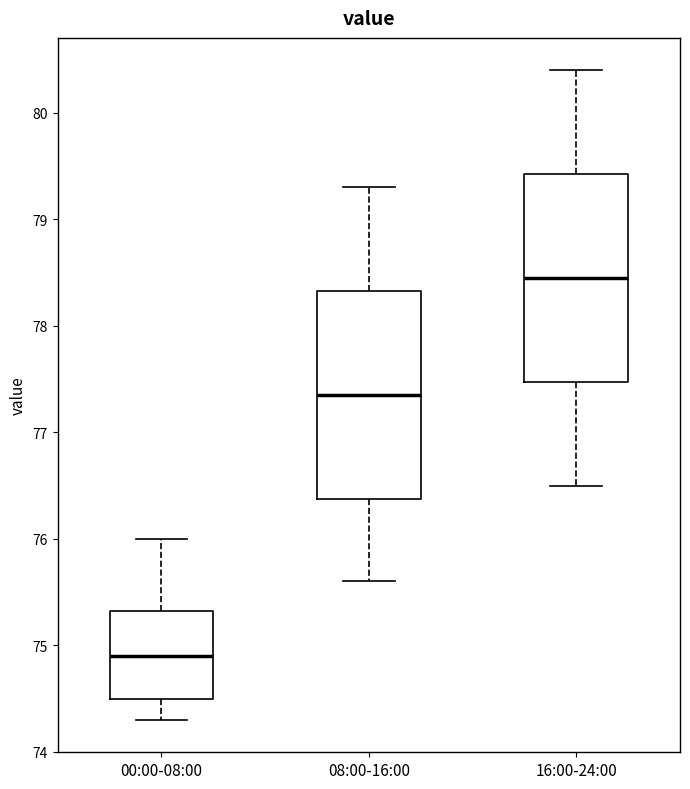

Where does the upper whisker of the box for 00:00-08:00 end on the y-axis? The values are not printed on the chart, so give them approximately, as read against the axis.

76.0